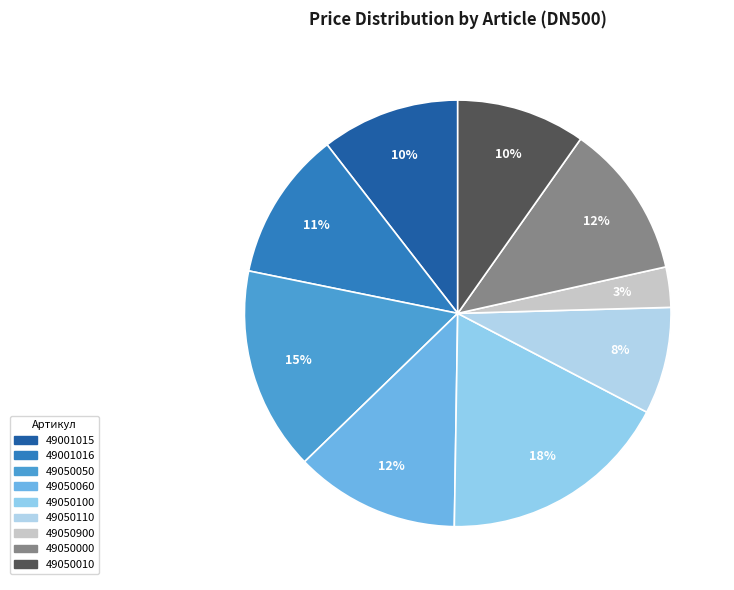

Count the number of slices in the pie.

9